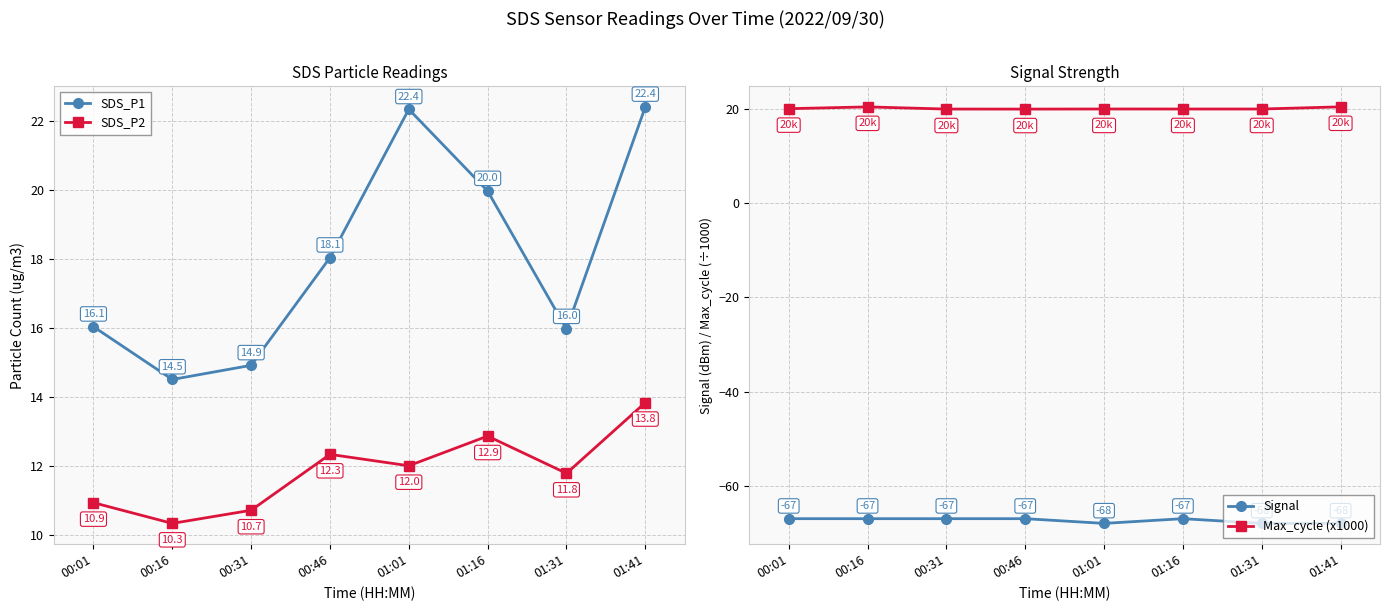

Is it true that SDS_P2 equals 7.9 at 00:46?

False